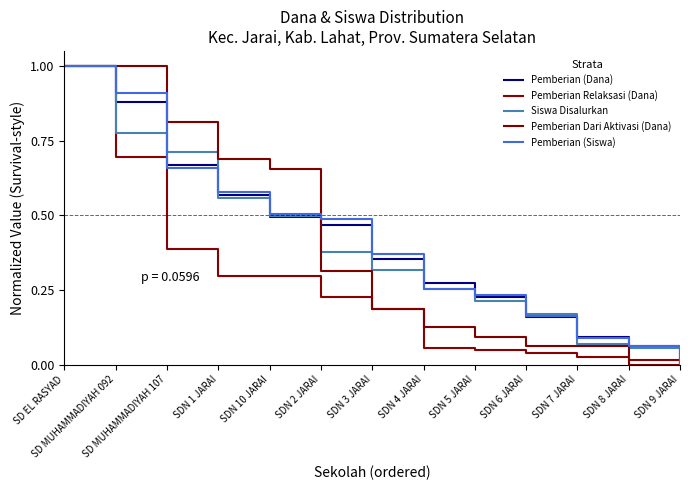

How many lines are shown in the chart?

5